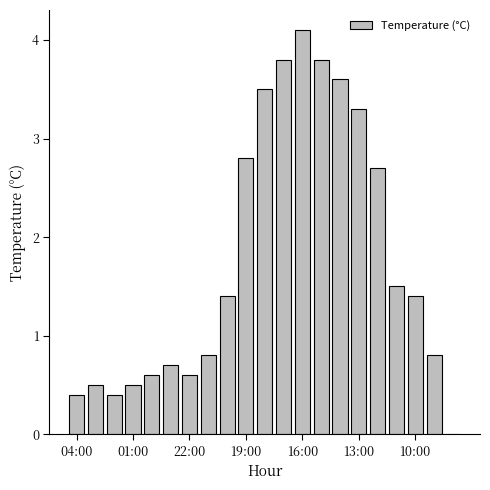

What is the greatest value displayed?

4.1